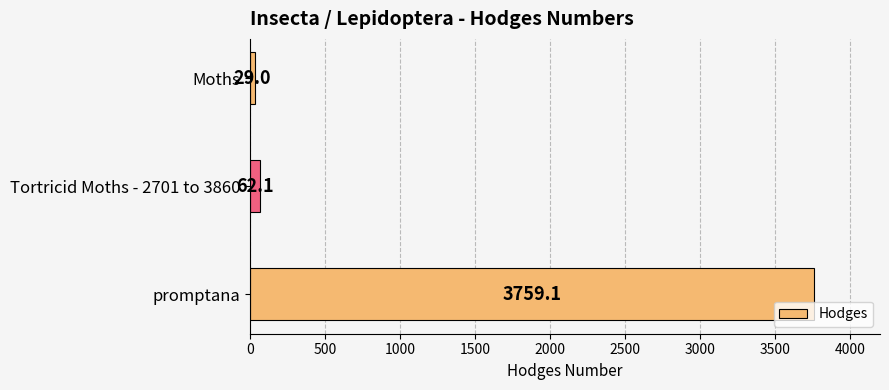

What is the label of the 1st bar from the top?

Moths